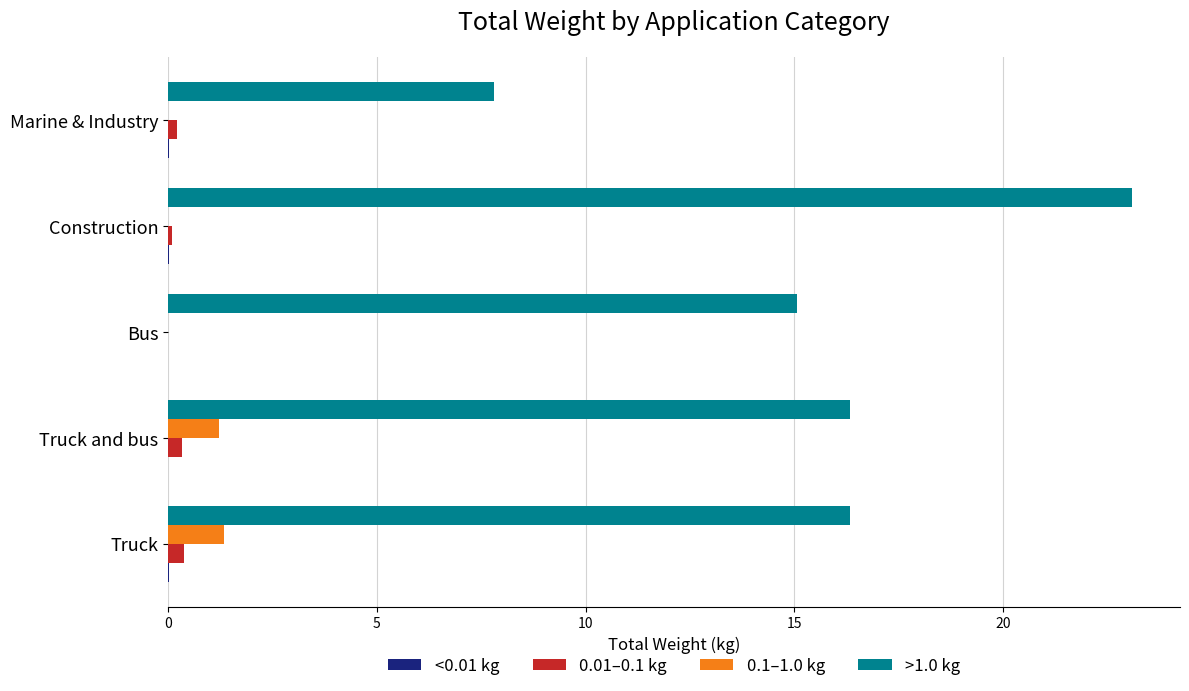

Which series has the largest total across all categories?

>1.0 kg